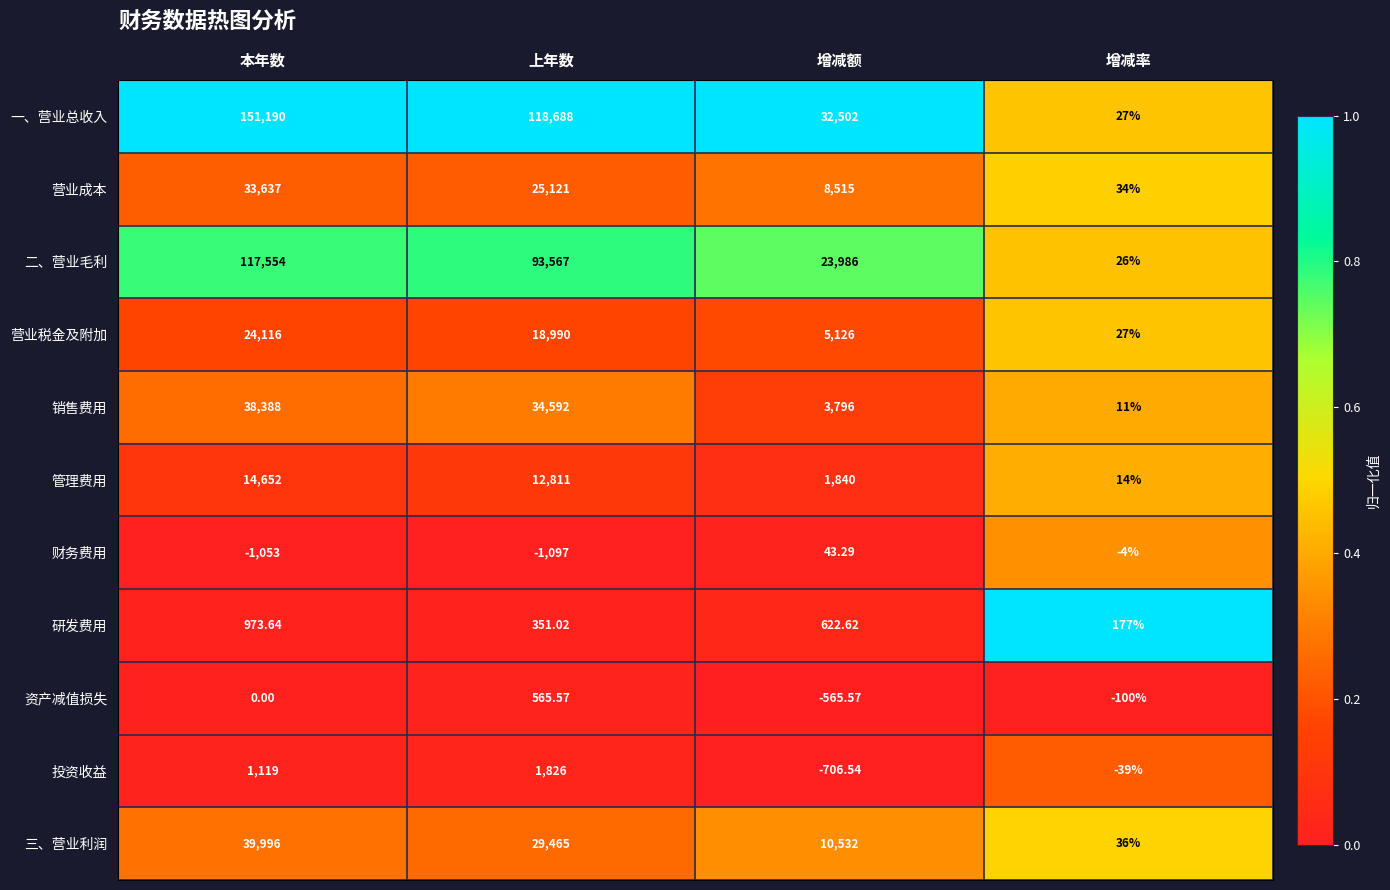

Between 本年数 and 增减率, which series saw the biggest shift?

一、营业总收入